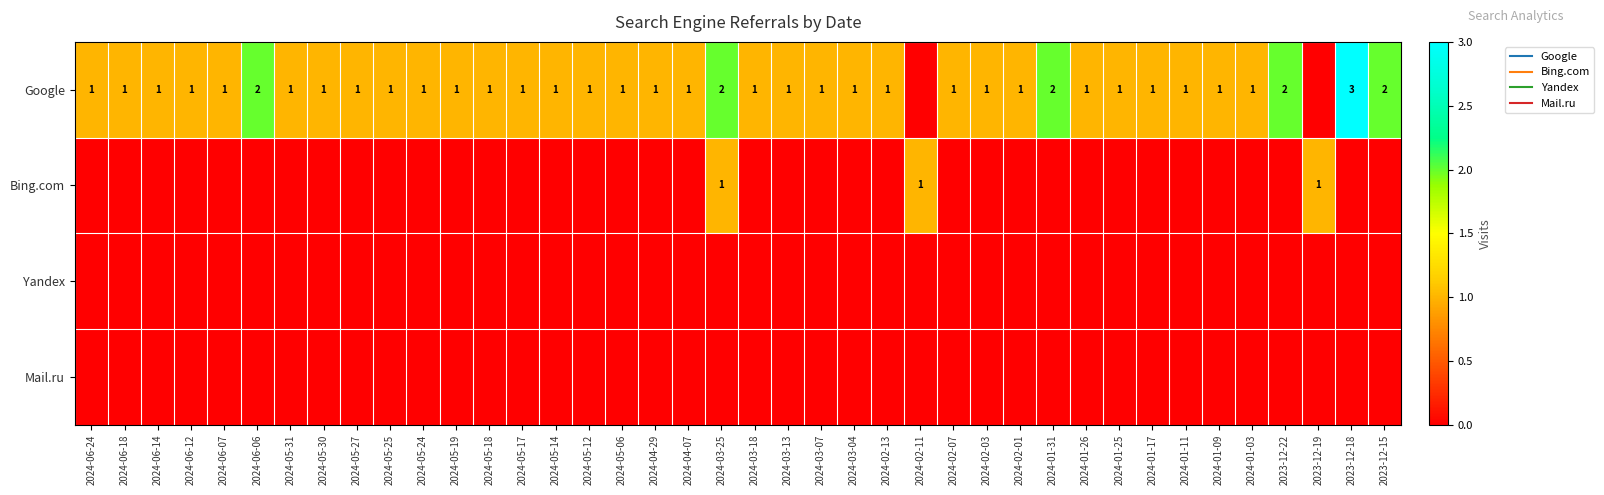

List the labels in order of Mail.ru value, largest first.

2024-06-24, 2024-06-18, 2024-06-14, 2024-06-12, 2024-06-07, 2024-06-06, 2024-05-31, 2024-05-30, 2024-05-27, 2024-05-25, 2024-05-24, 2024-05-19, 2024-05-18, 2024-05-17, 2024-05-14, 2024-05-12, 2024-05-06, 2024-04-29, 2024-04-07, 2024-03-25, 2024-03-18, 2024-03-13, 2024-03-07, 2024-03-04, 2024-02-13, 2024-02-11, 2024-02-07, 2024-02-03, 2024-02-01, 2024-01-31, 2024-01-26, 2024-01-25, 2024-01-17, 2024-01-11, 2024-01-09, 2024-01-03, 2023-12-22, 2023-12-19, 2023-12-18, 2023-12-15